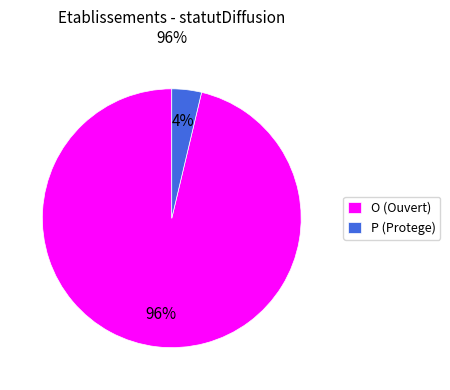

What percentage is the O slice, to the nearest percent?

96%